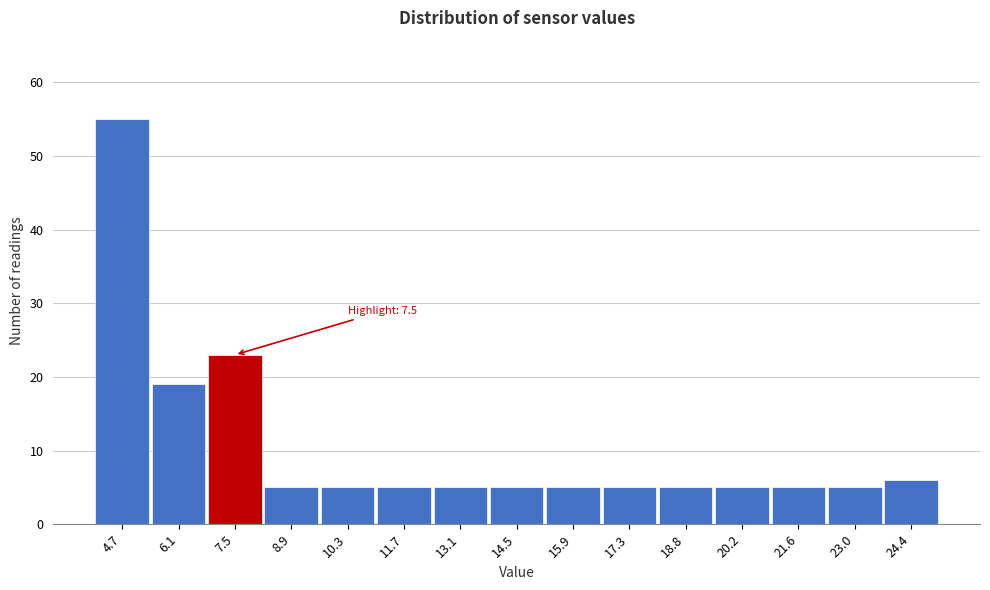

Which range on the x-axis has the tallest bar?

4.0 to 5.4